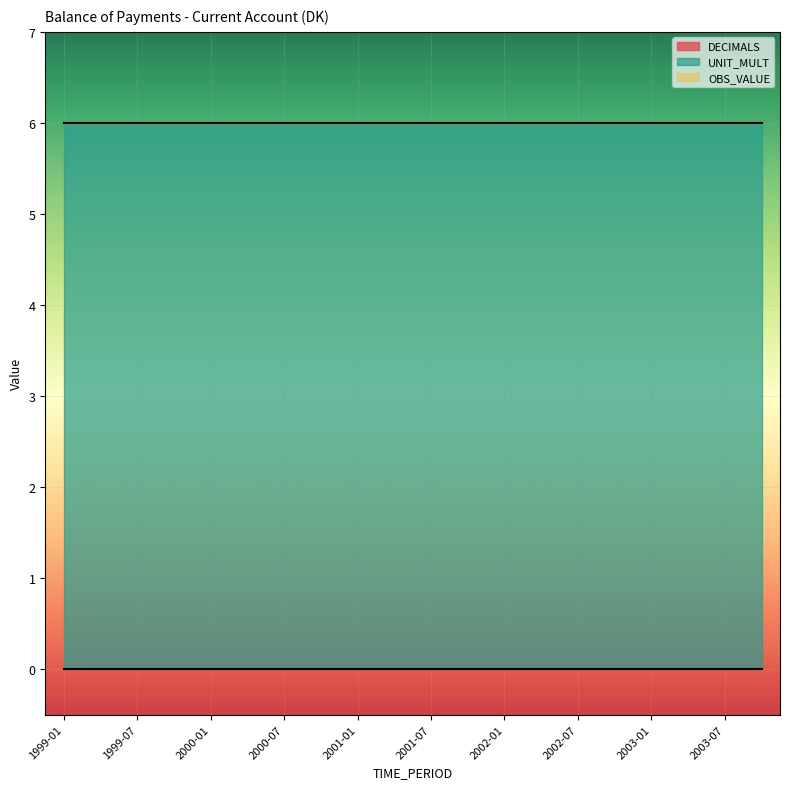

What is the label of the 11th point from the right?

2001-04